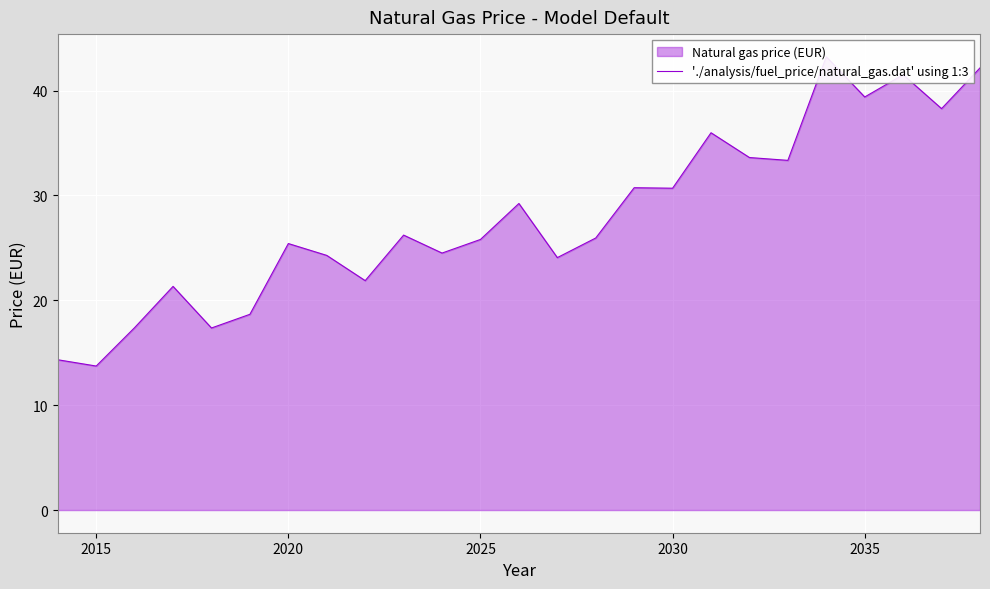

What is the sum of all values?

699.0